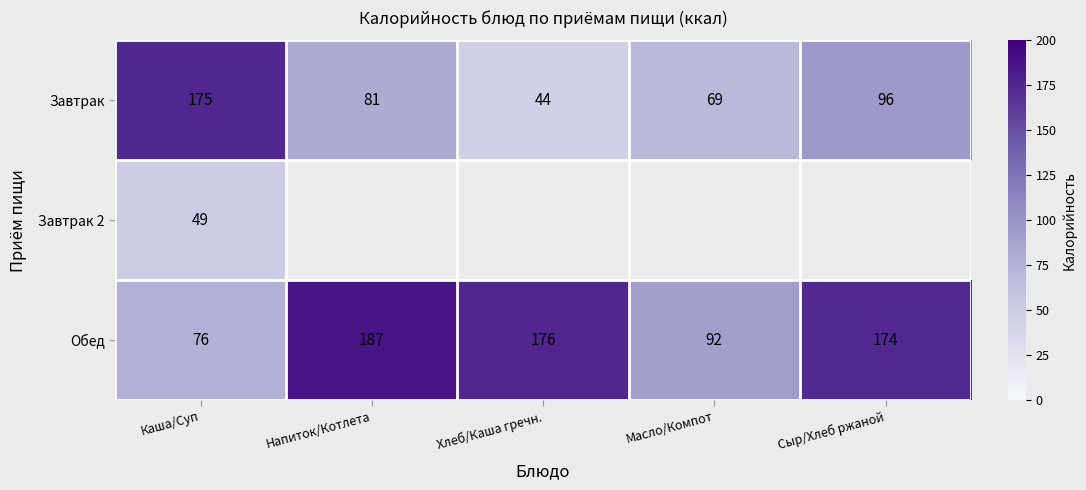

What is the difference between the highest and lowest values at Сыр/Хлеб ржаной?

78.0